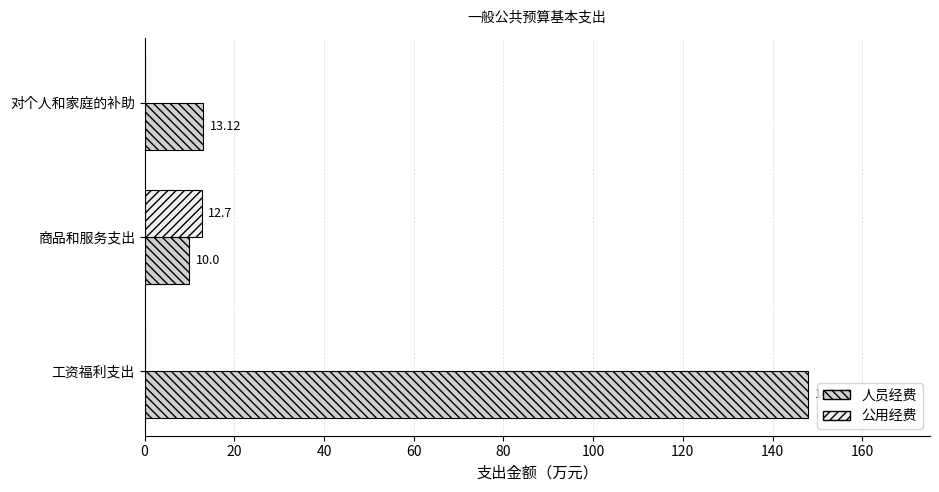

How many categories are shown in the chart?

3